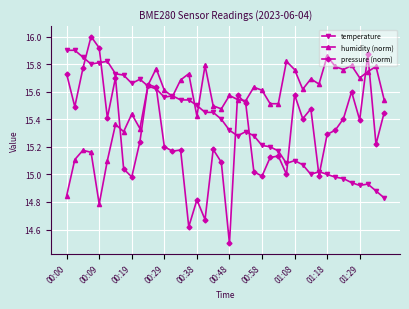

Which series has the largest total across all categories?

humidity (norm)